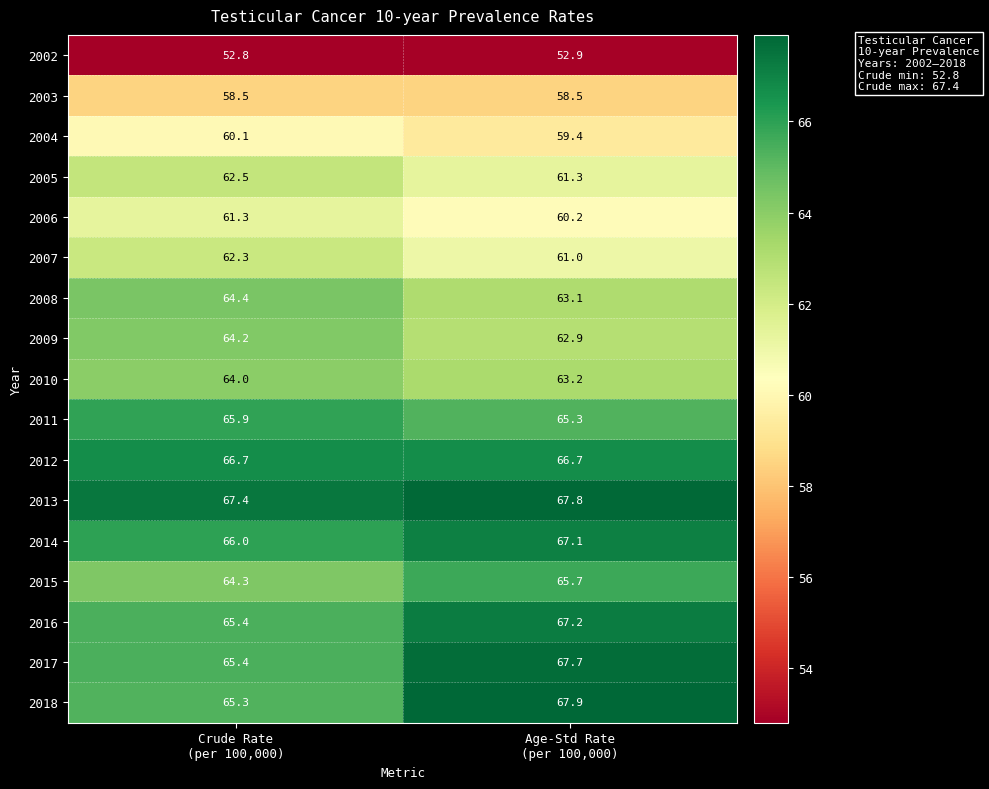

At which category is the sum across all series the highest?

Age-Std Rate
(per 100,000)